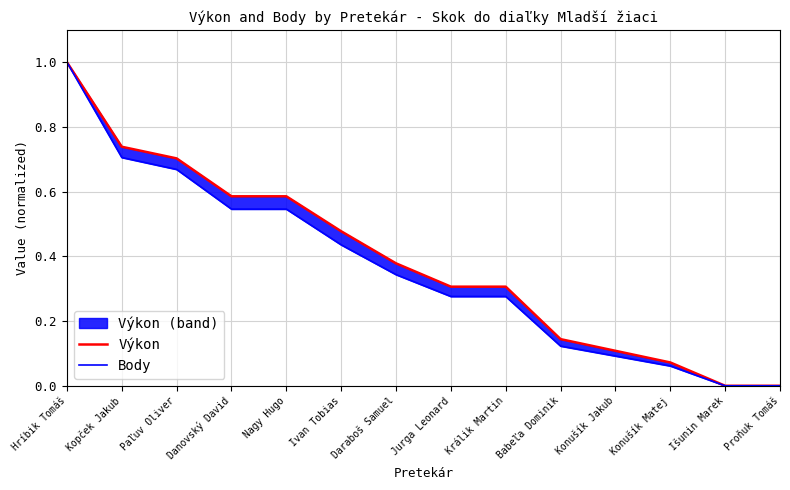

True or false: Výkon and Body intersect in this chart.

False